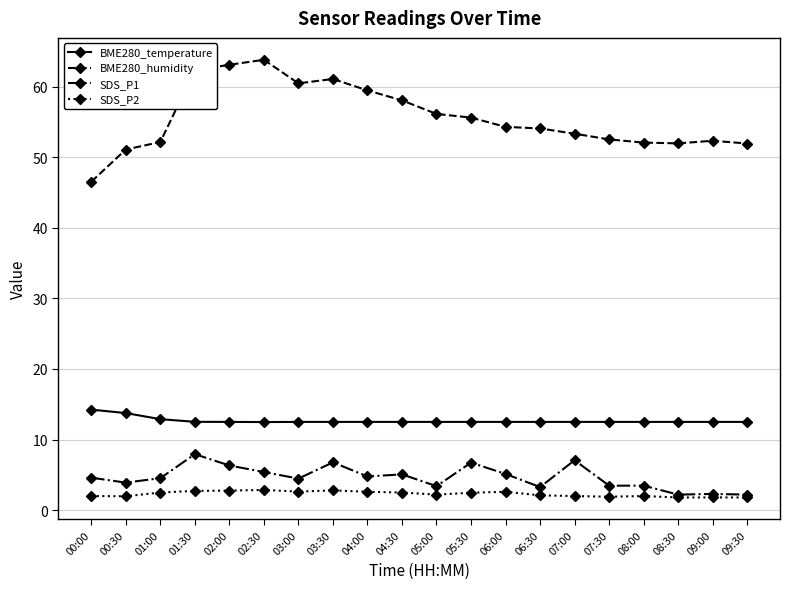

True or false: BME280_temperature has a value of 17.5 at 02:30.

False